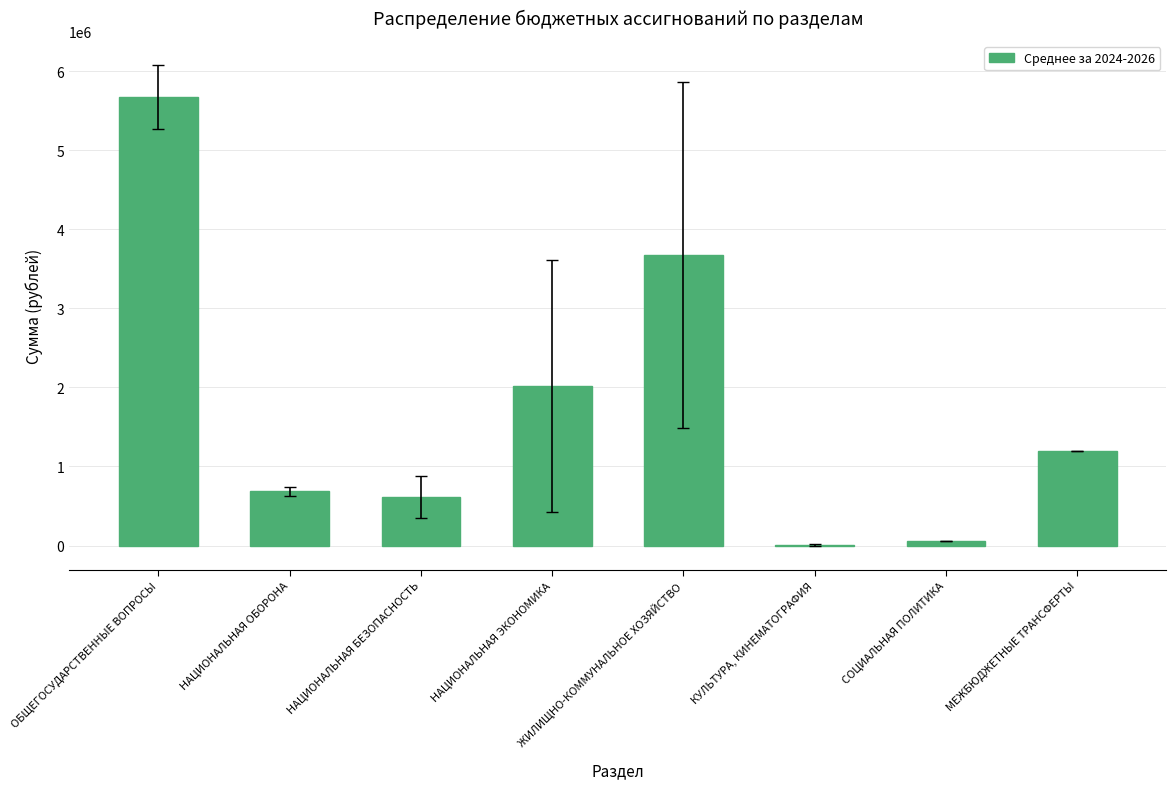

At which category does the chart reach its peak across all series?

ОБЩЕГОСУДАРСТВЕННЫЕ ВОПРОСЫ